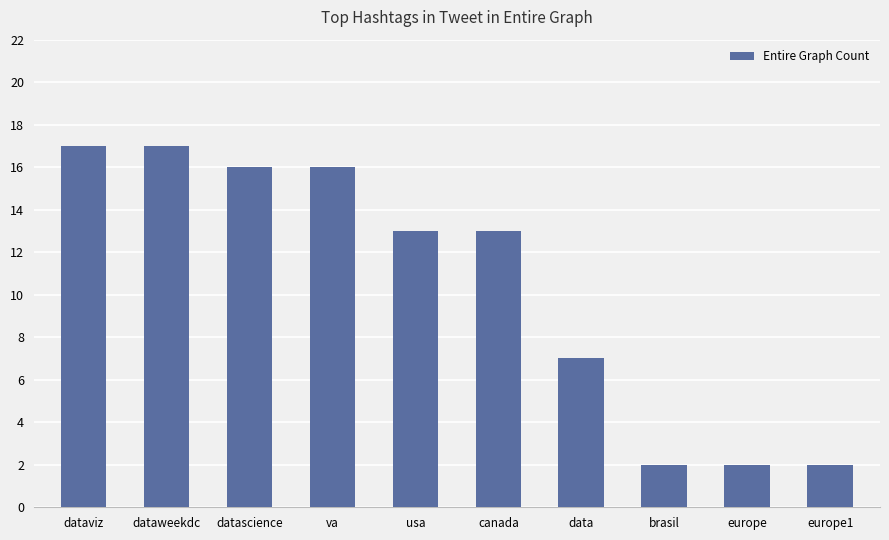

How many bars are there in total?

10